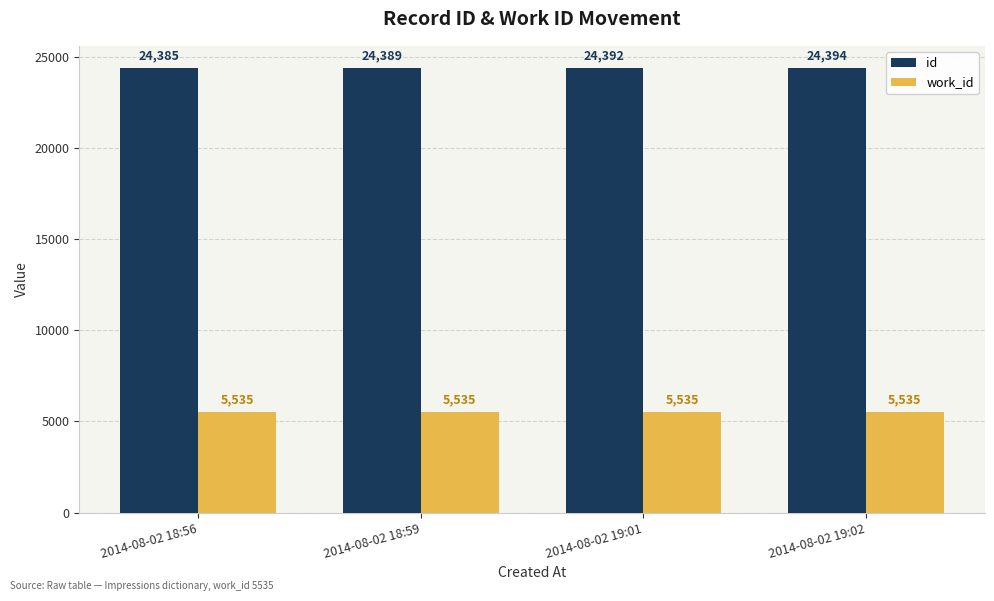

List the series in order of their peak value, highest first.

id, work_id